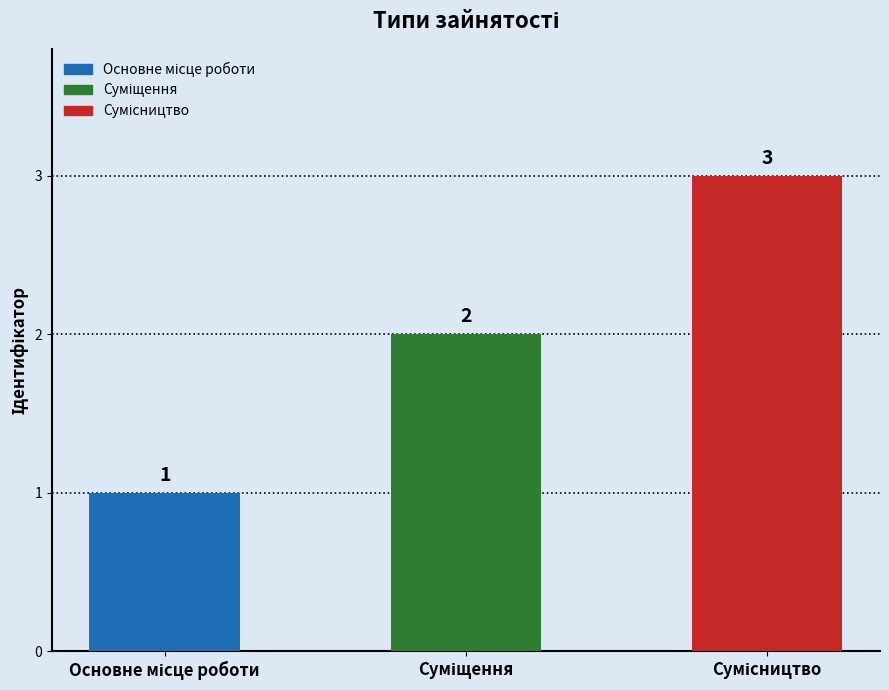

Rank the categories by value from highest to lowest.

Сумісництво, Суміщення, Основне місце роботи